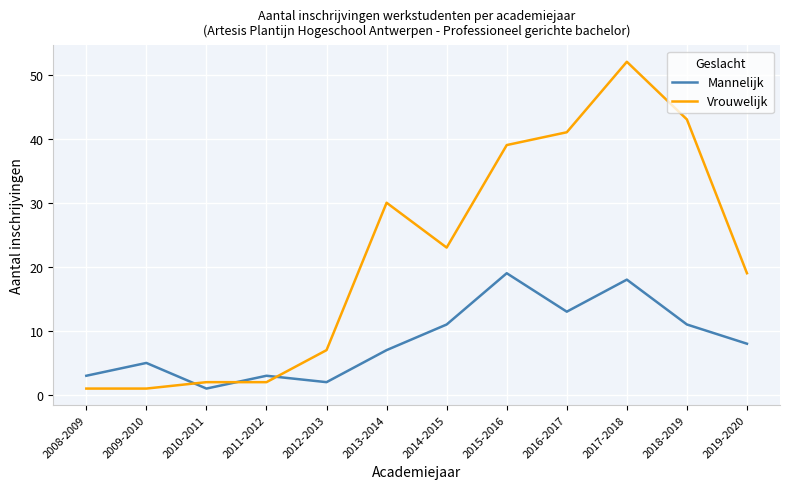

What is the difference between the maximum and second lowest values in the Mannelijk series?

17